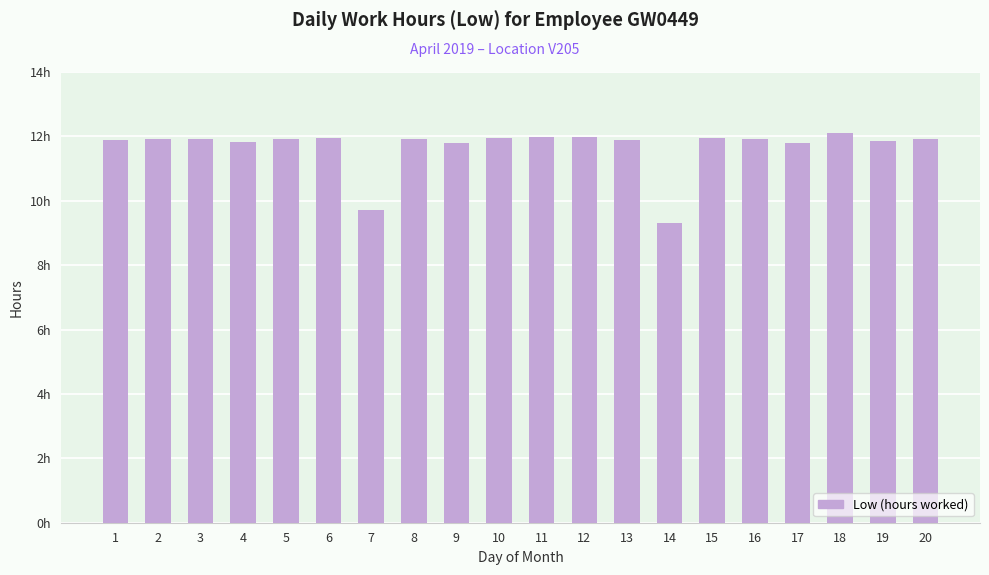

Are the bars horizontal?

No